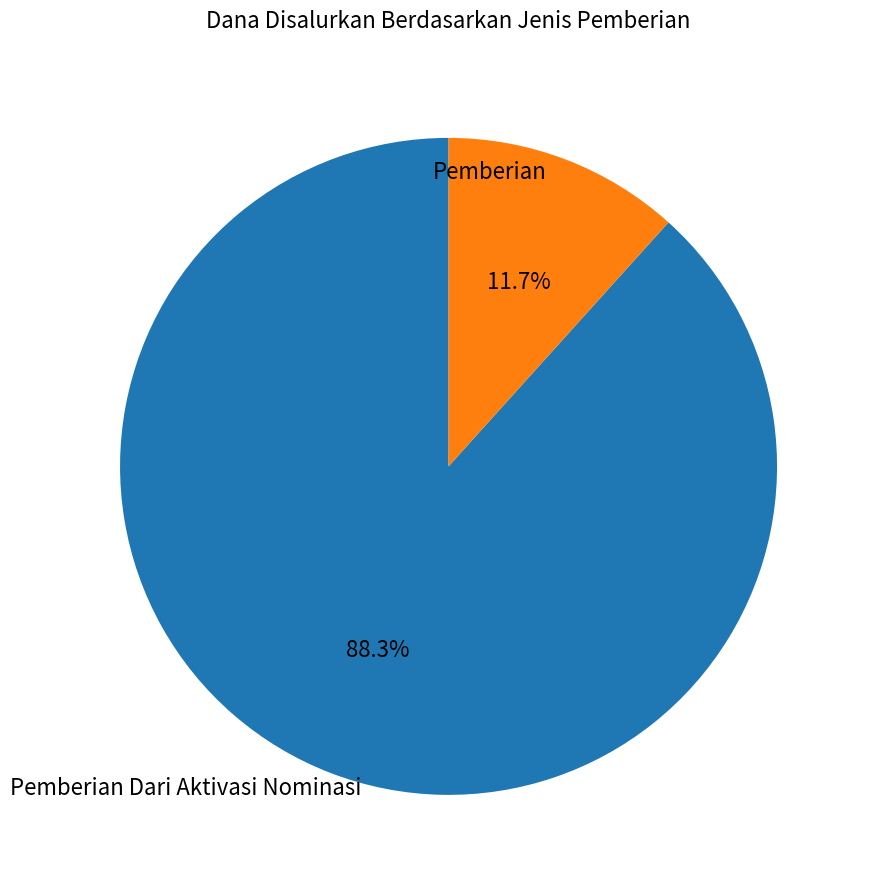

Is there any slice that represents more than half of the pie?

Yes